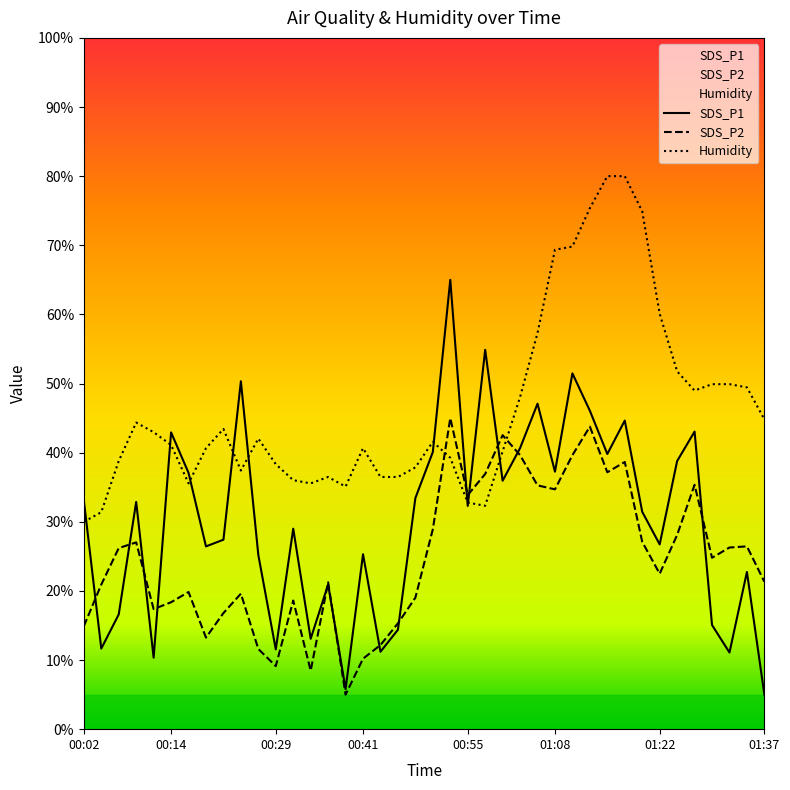

What is the minimum value for SDS_P1?

5.0